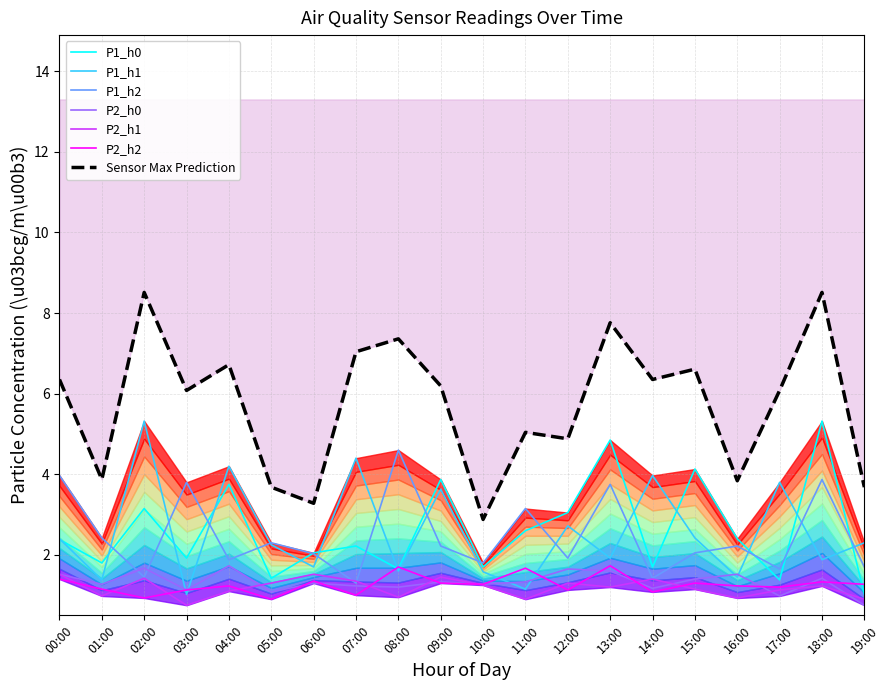

Count the number of categories in the chart.

20